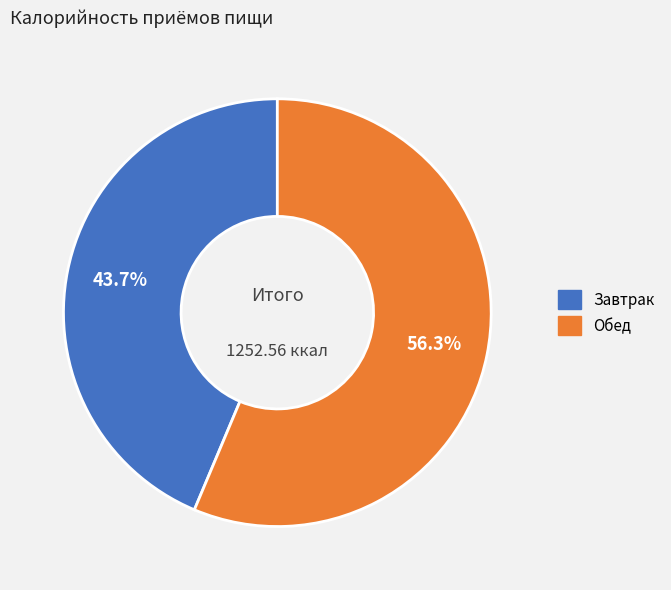

Between Завтрак and Обед, which is larger?

Обед